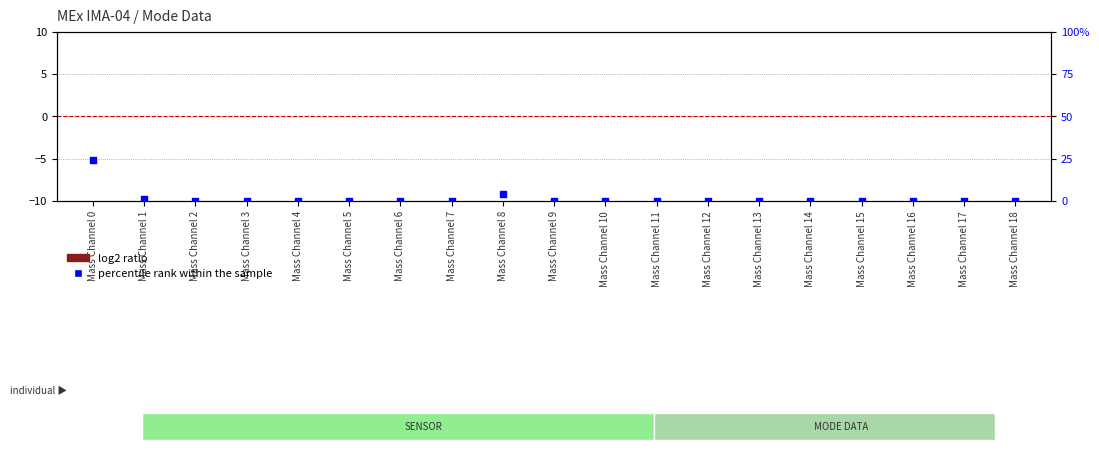

What are all the series names shown in the legend?

log2 ratio, percentile rank within the sample